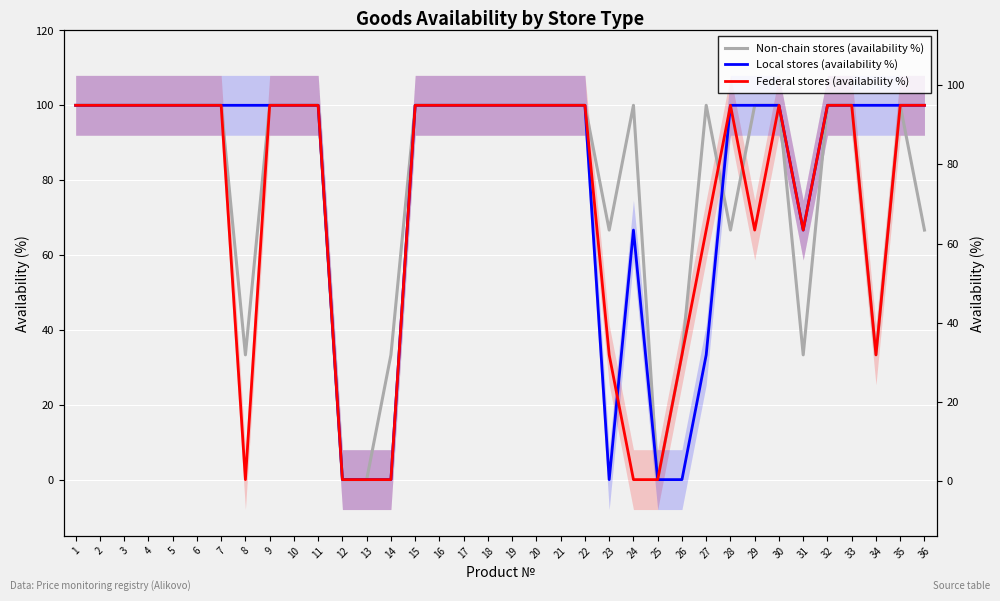

Rank the series by their maximum value, from lowest to highest.

Non-chain stores (availability %), Local stores (availability %), Federal stores (availability %)